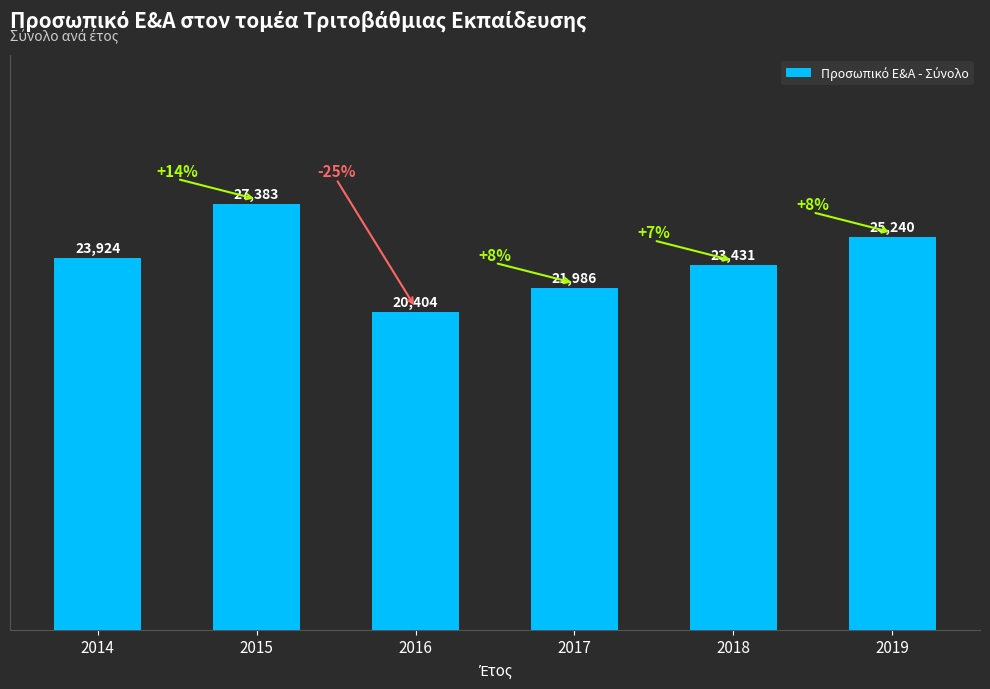

At which category does the chart reach its minimum across all series?

2016